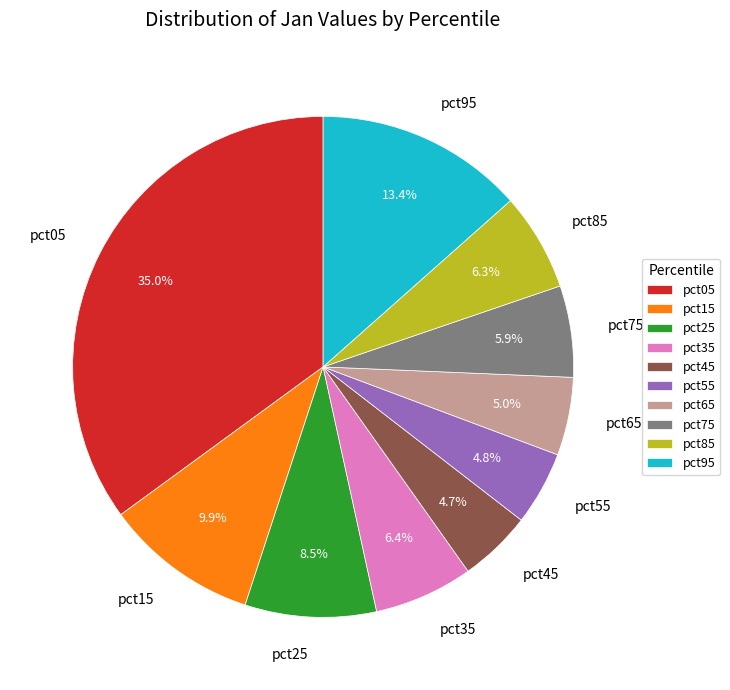

Is pct75 the majority of the pie?

No